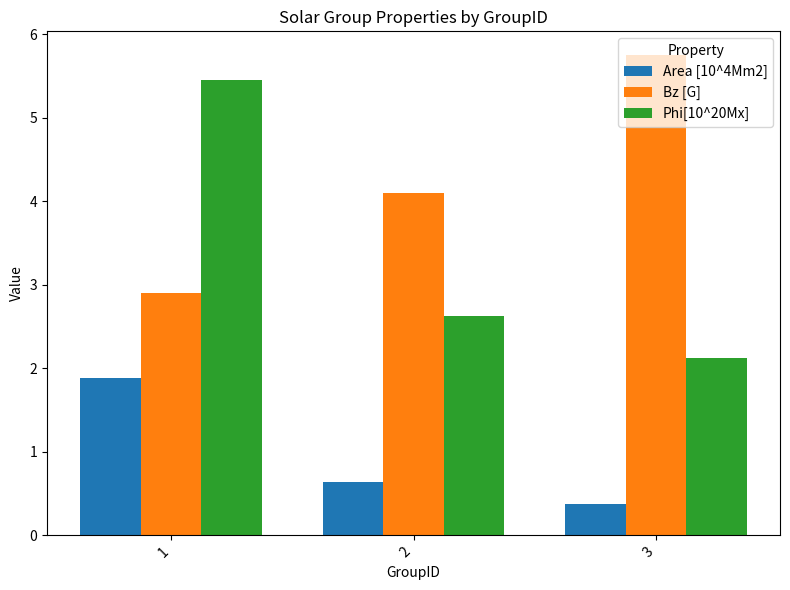

What is the lowest value of the Bz [G] series?

2.9